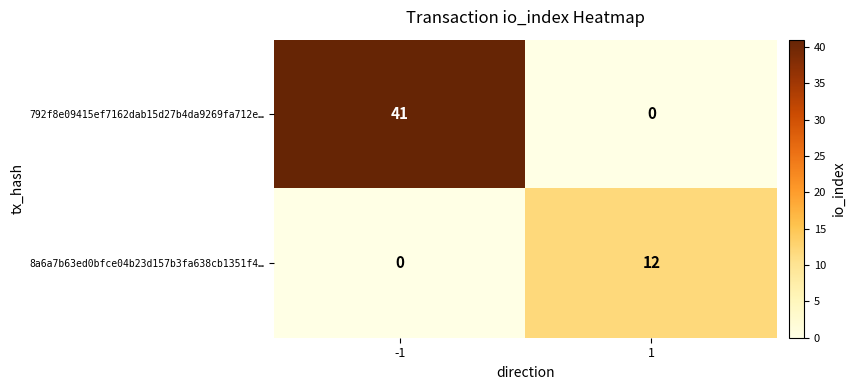

What is the difference between the maximum and minimum values in the 8a6a7b63ed0bfce04b23d157b3fa638cb1351f4… series?

12